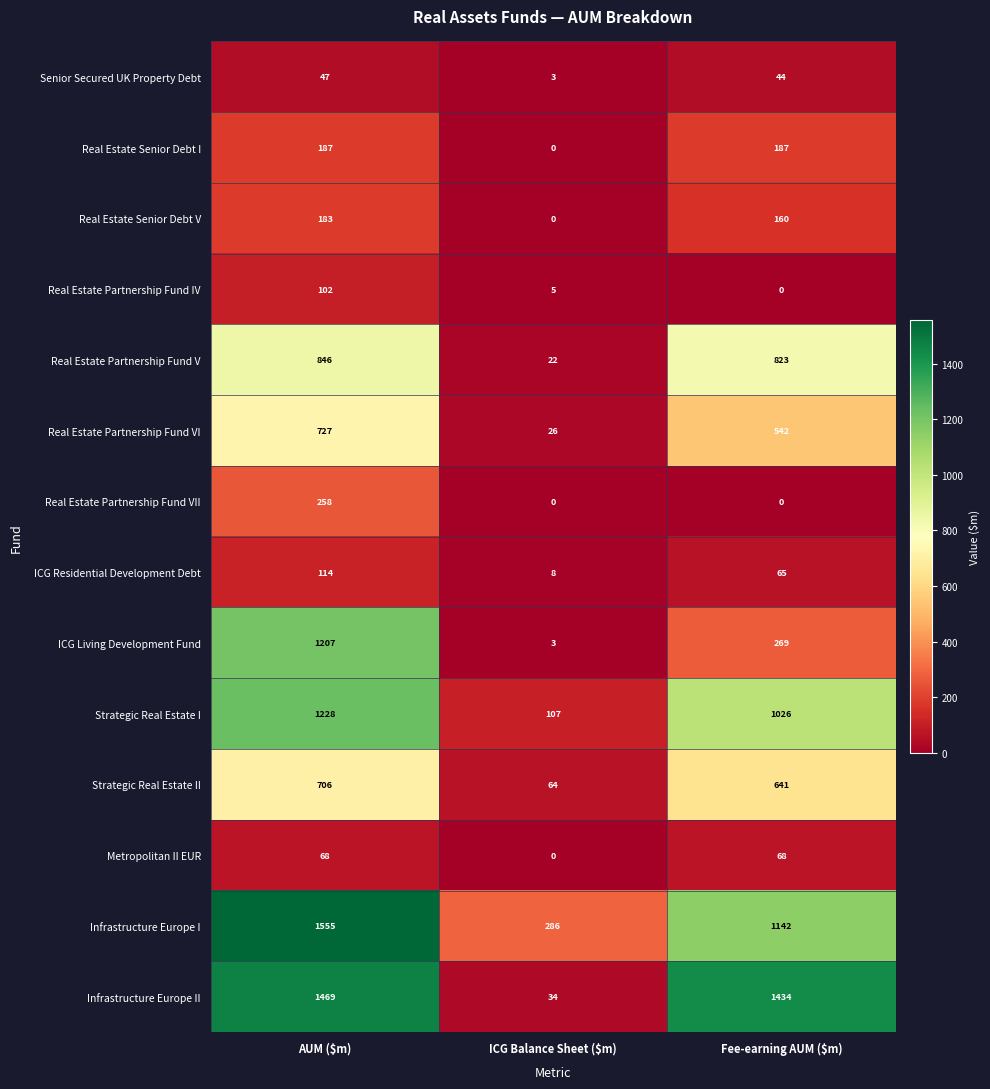

What is the difference between the maximum and minimum values in the Senior Secured UK Property Debt series?

44